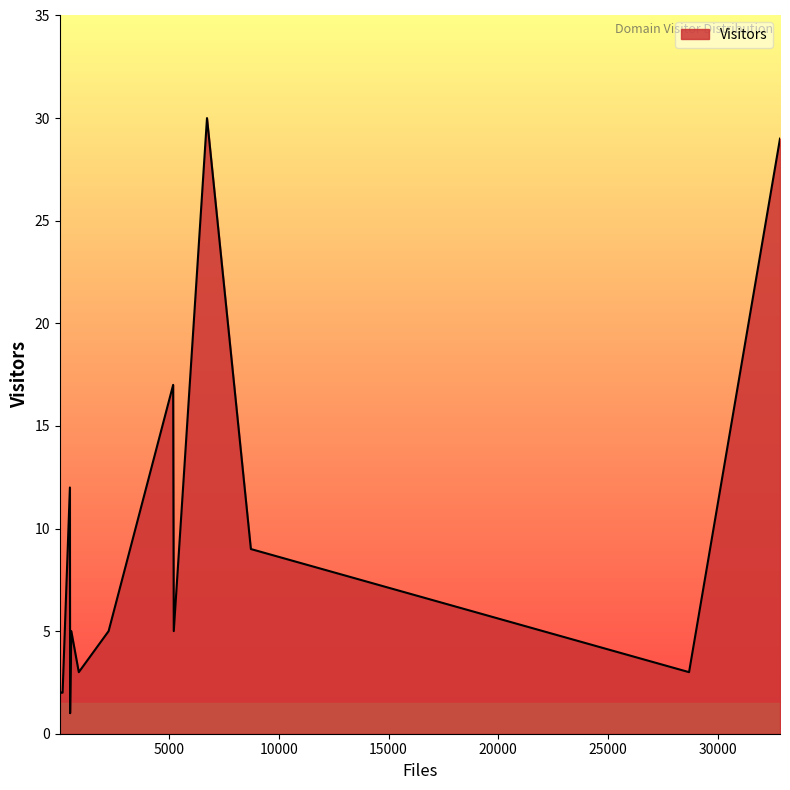

What is the maximum value shown in the chart?

30